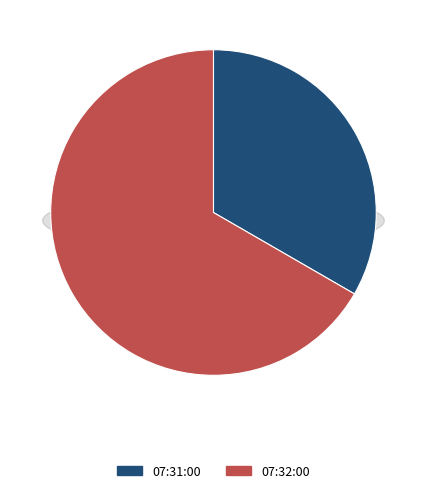

How many slices are in this pie chart?

2